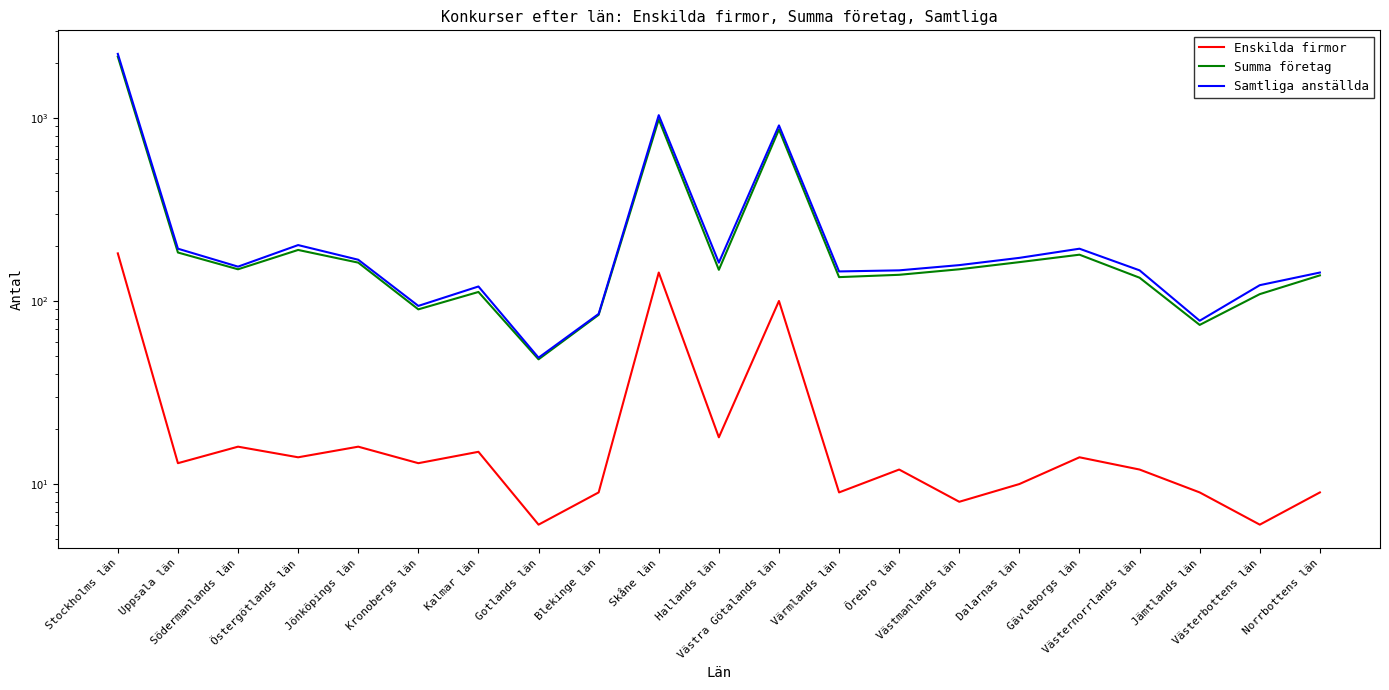

What is the approximate value of Samtliga anställda at Västerbottens län?

122